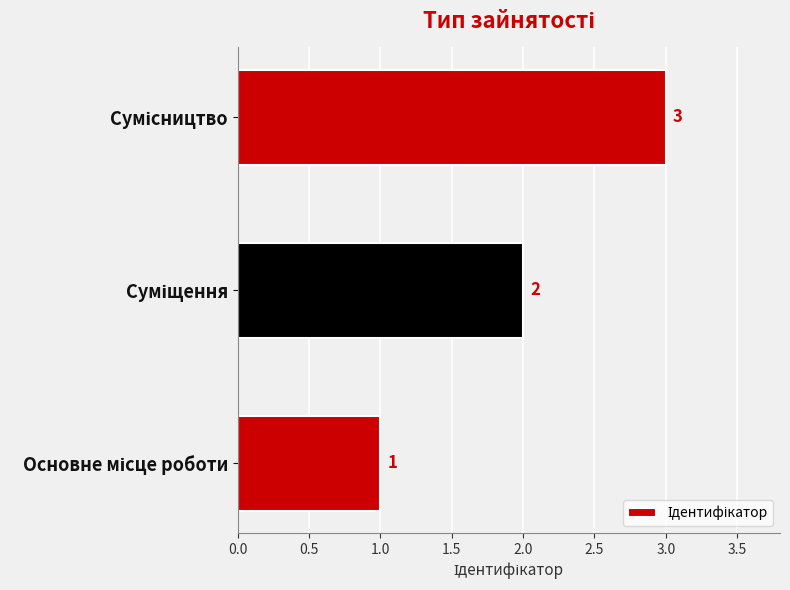

What is the maximum value shown in the chart?

3